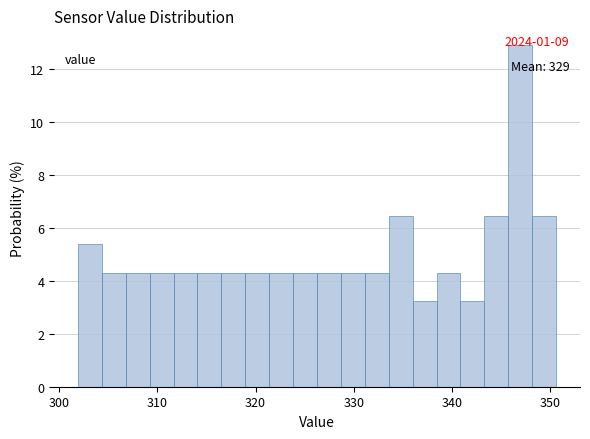

Around what value on the x-axis is the tallest bar? Give the approximate position of its centre, as read against the axis.

347